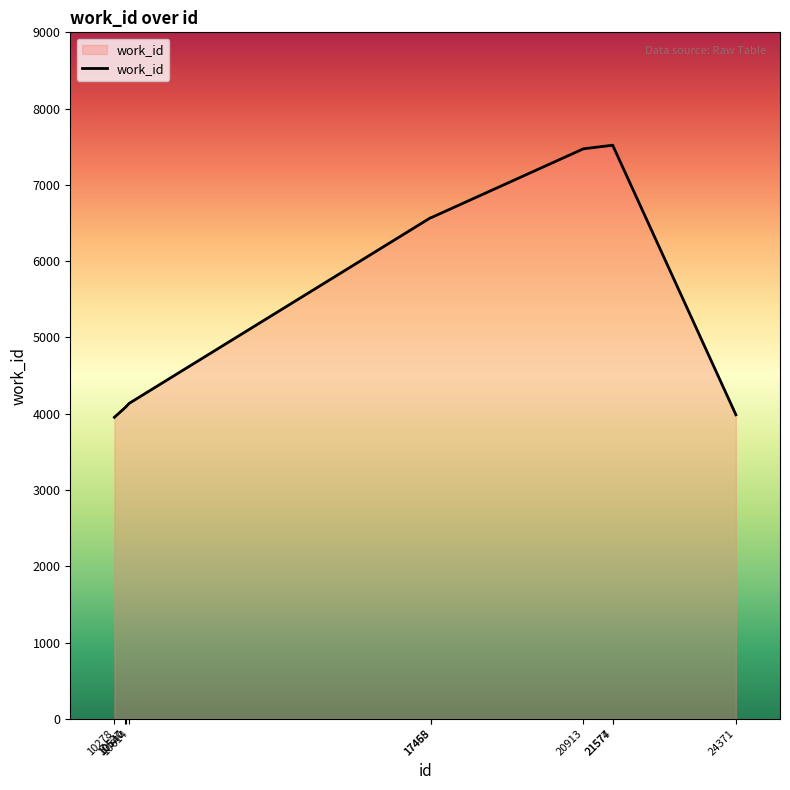

Approximately how many times larger is the value at 10614 compared to 10540?

1.0